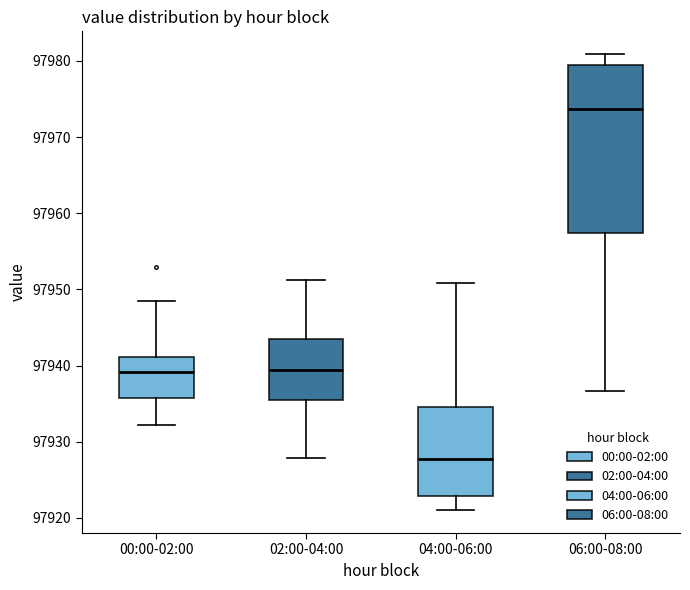

Reading left to right, transcribe this box plot: for each box, give where its median line is, the range the box spans, and where its two whiskers end, as read against the y-axis. The values are not printed on the chart, so give them approximately, as read against the axis.

00:00-02:00: median 97939, box 97936 to 97941, whiskers 97932 to 97948
02:00-04:00: median 97939, box 97935 to 97944, whiskers 97928 to 97951
04:00-06:00: median 97928, box 97923 to 97935, whiskers 97921 to 97951
06:00-08:00: median 97974, box 97957 to 97980, whiskers 97937 to 97981